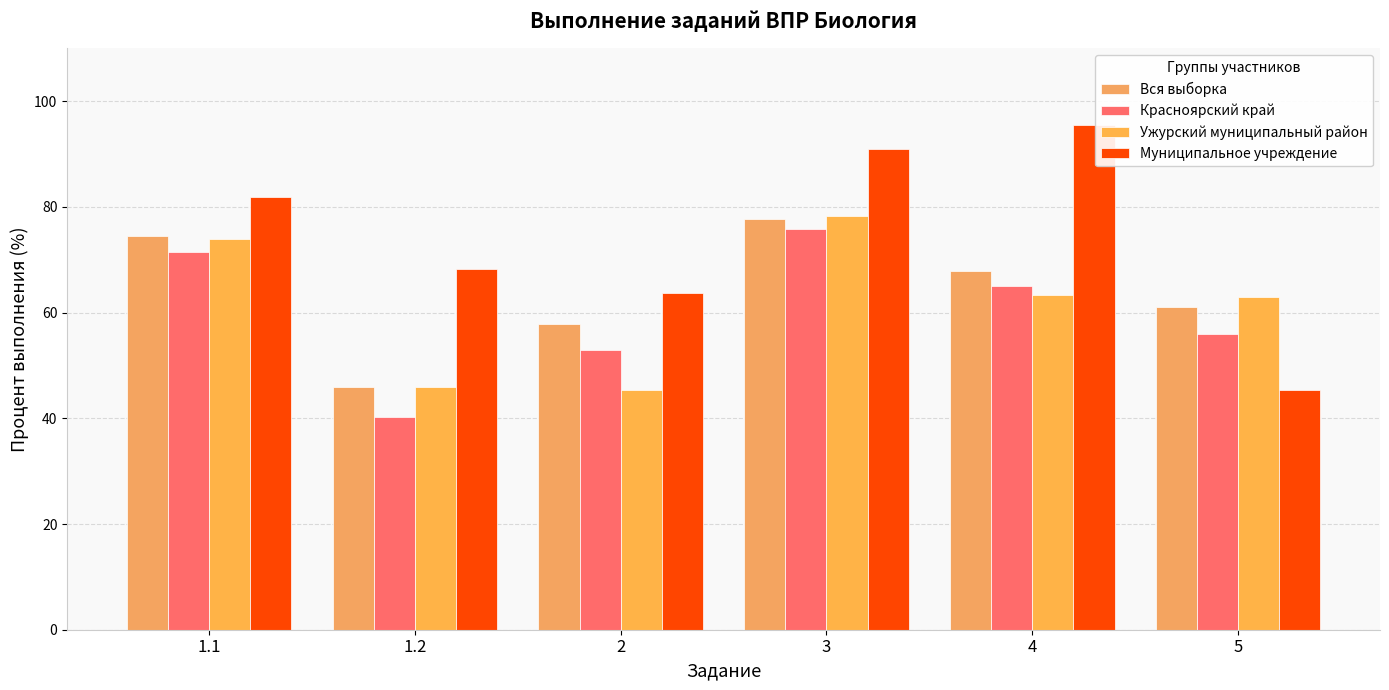

What is the greatest value displayed?

95.5